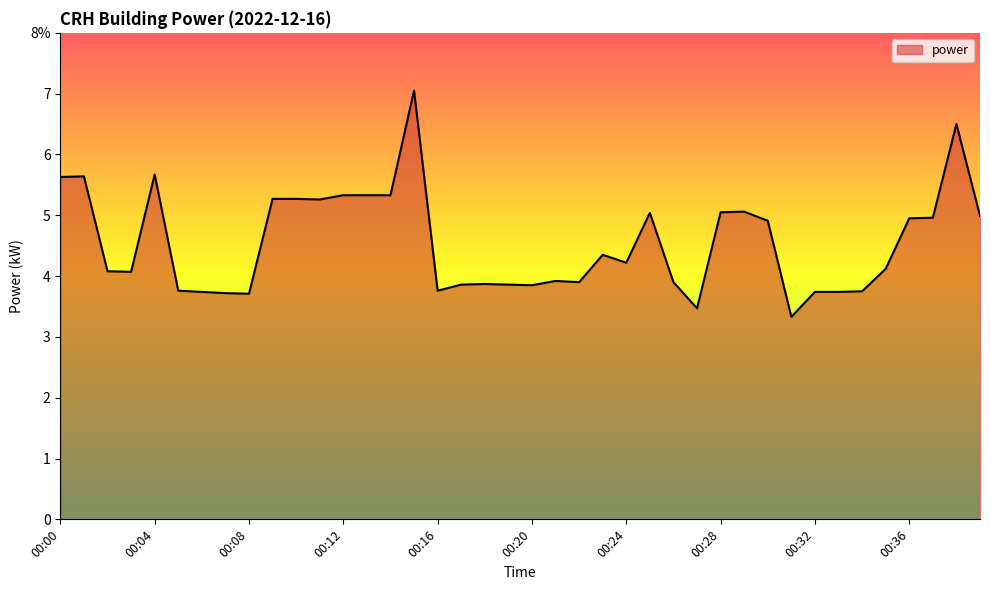

Does the chart have visible grid lines?

No